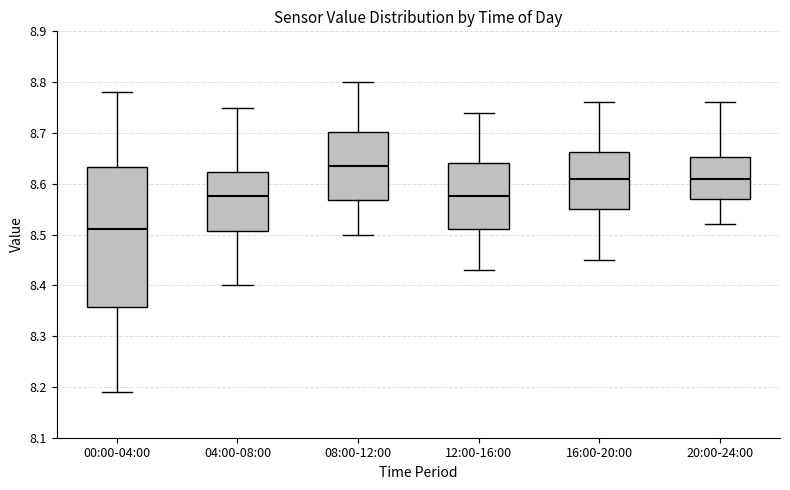

Comparing the boxes themselves (not the whiskers), which one is the tallest?

00:00-04:00